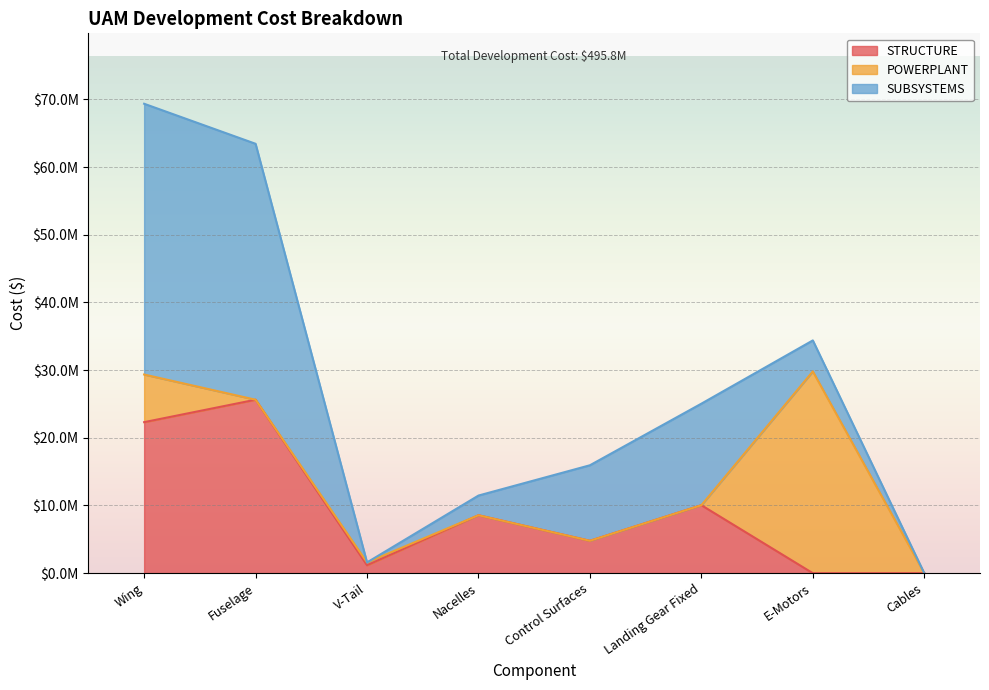

Where do POWERPLANT and SUBSYSTEMS first cross each other?

Fuselage and V-Tail